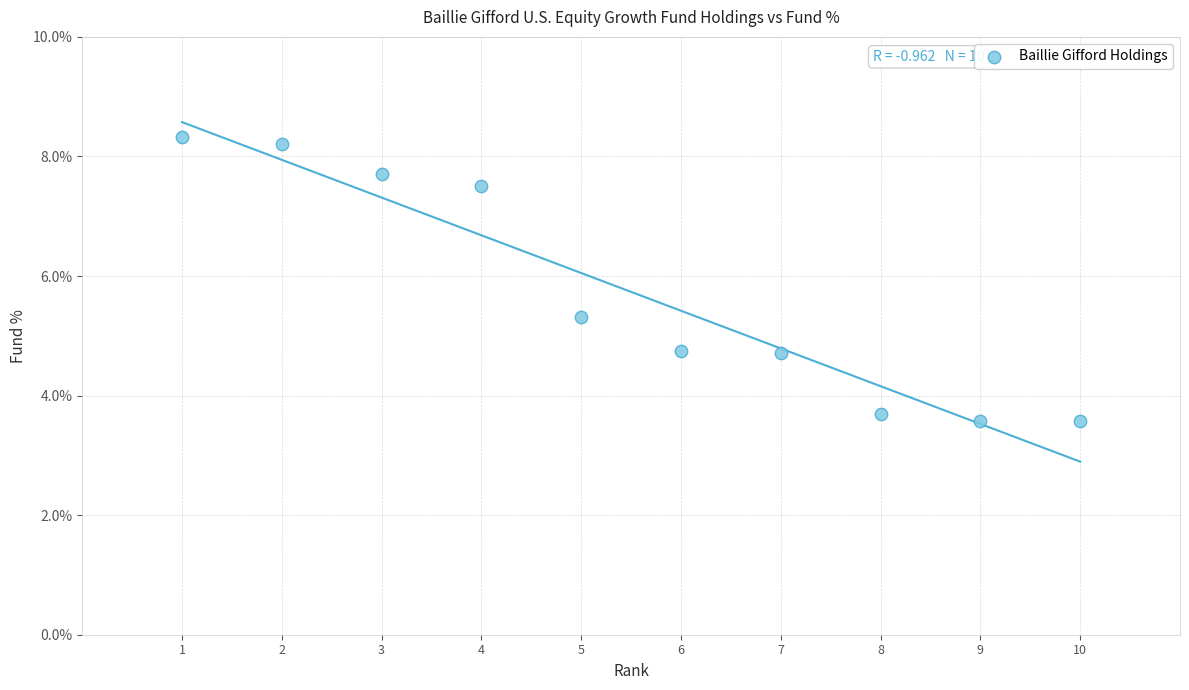

What is the average Y value?

5.7